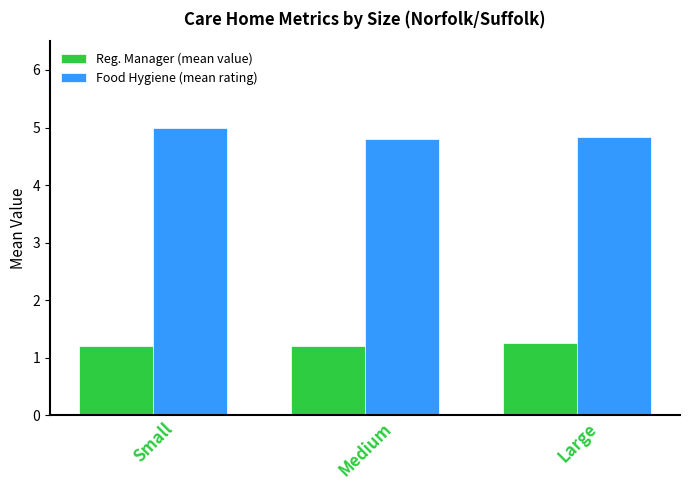

What are all the series names shown in the legend?

Reg. Manager (mean value), Food Hygiene (mean rating)